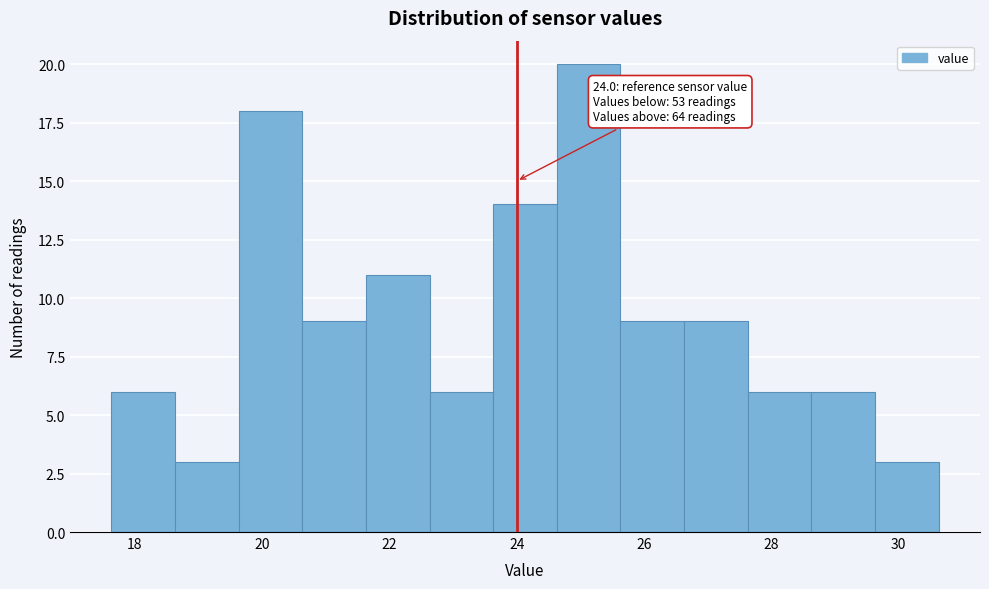

Over which range of the x-axis is the bar tallest?

24.6 to 25.6